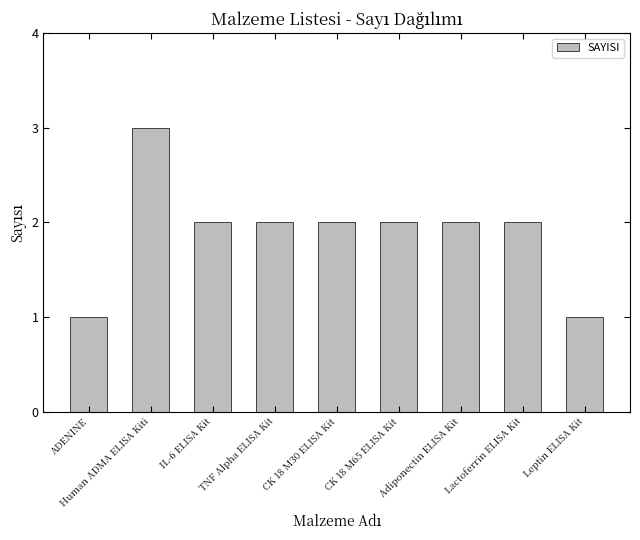

Where does the data first go above 2?

Human ADMA ELISA Kiti